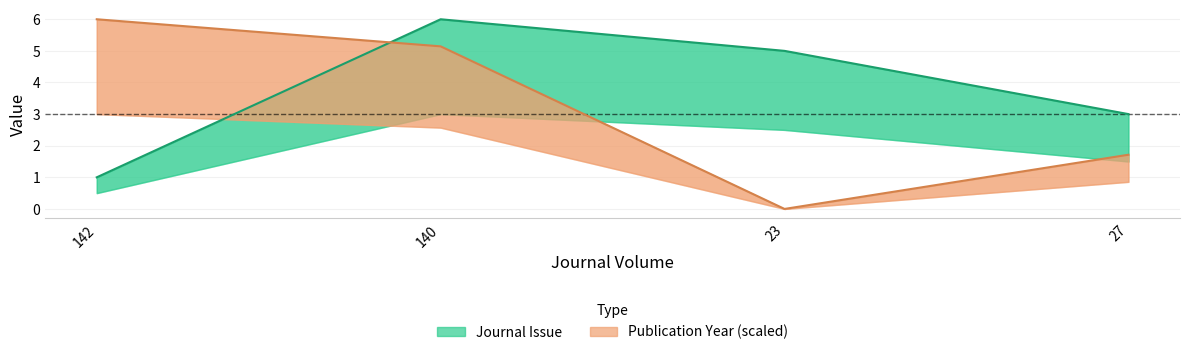

Is it true that Journal Issue equals 5.0 at 23?

True